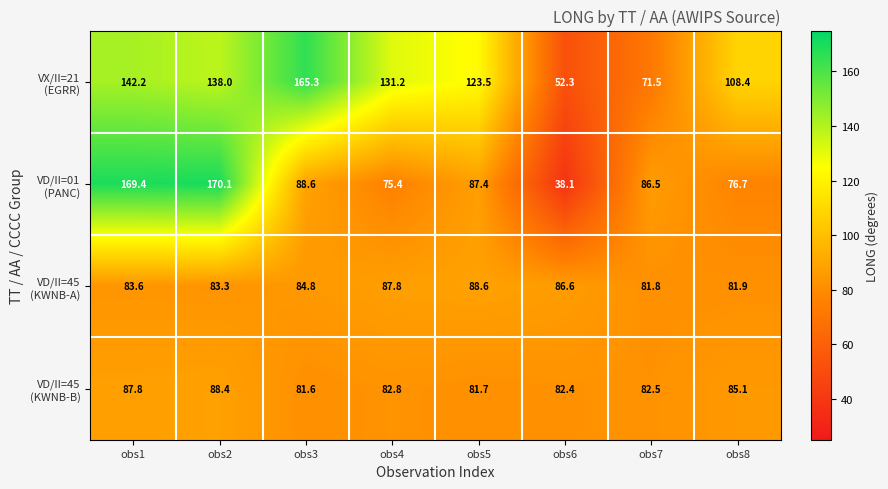

What is the difference between the highest and lowest values at obs1?

85.8